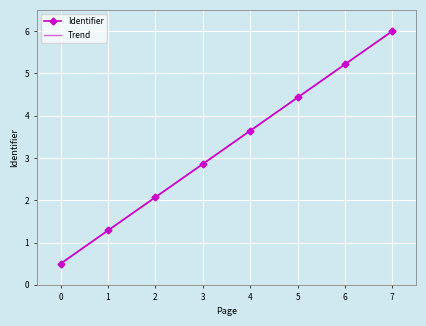

What is the maximum value shown in the chart?

6.0